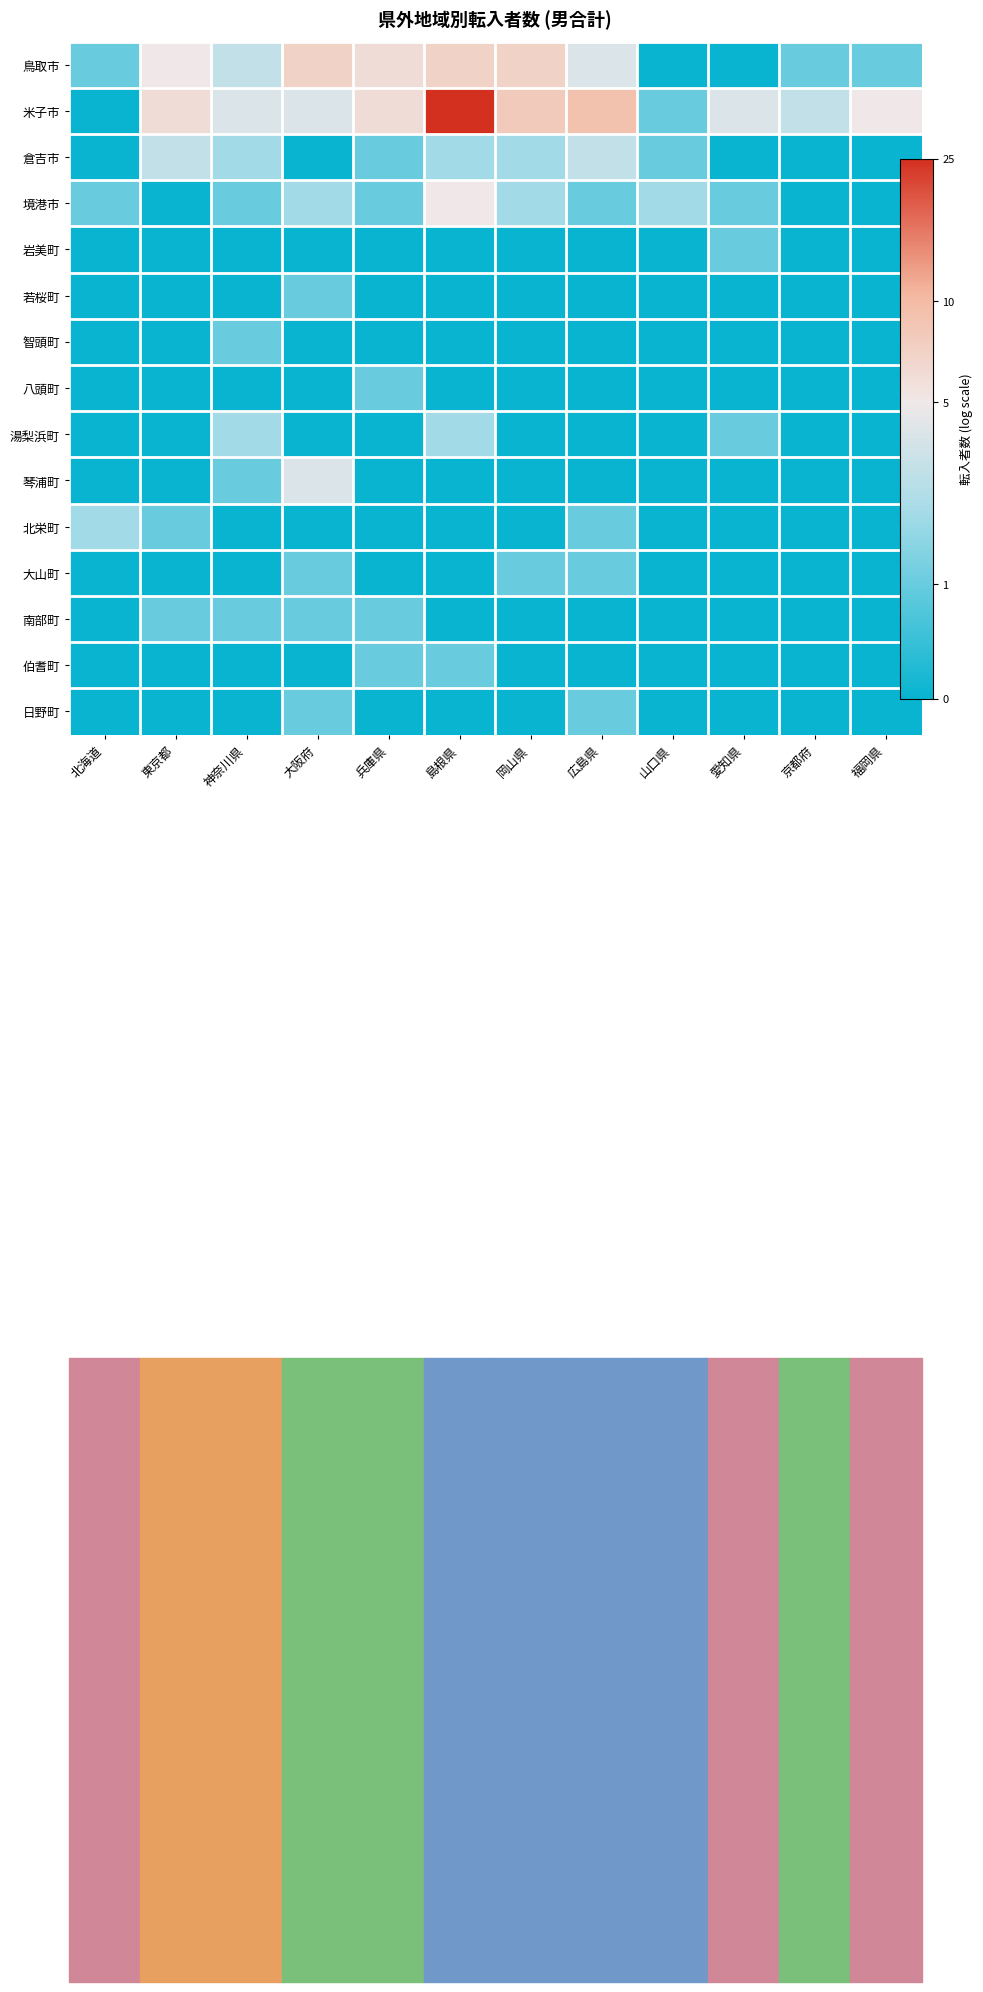

Which series has the widest spread of values?

米子市